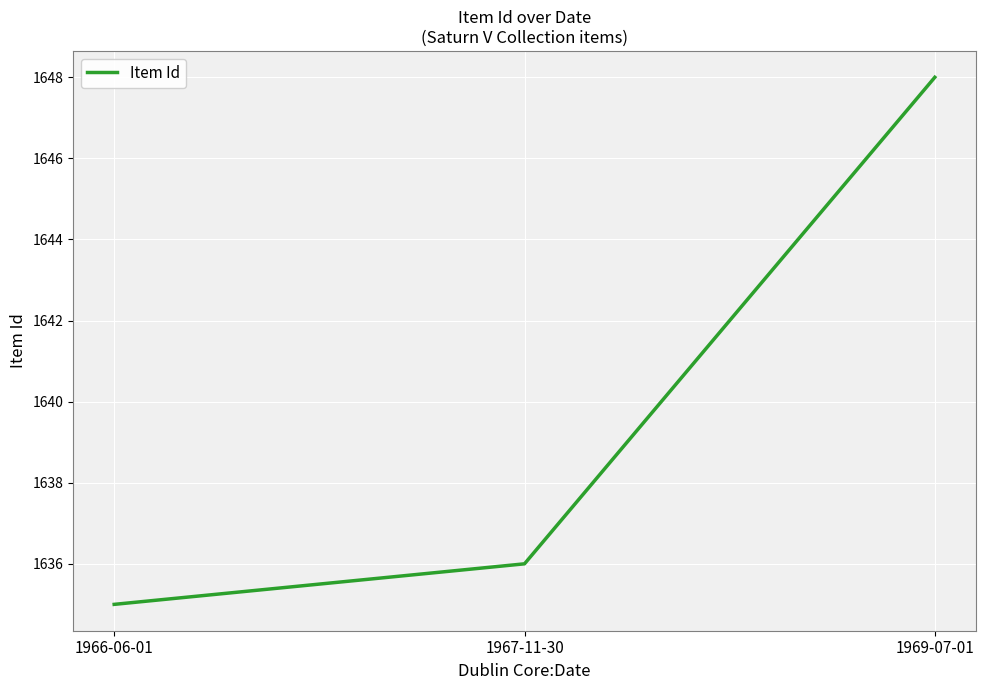

List the labels in order of value, largest first.

1969-07-01, 1967-11-30, 1966-06-01